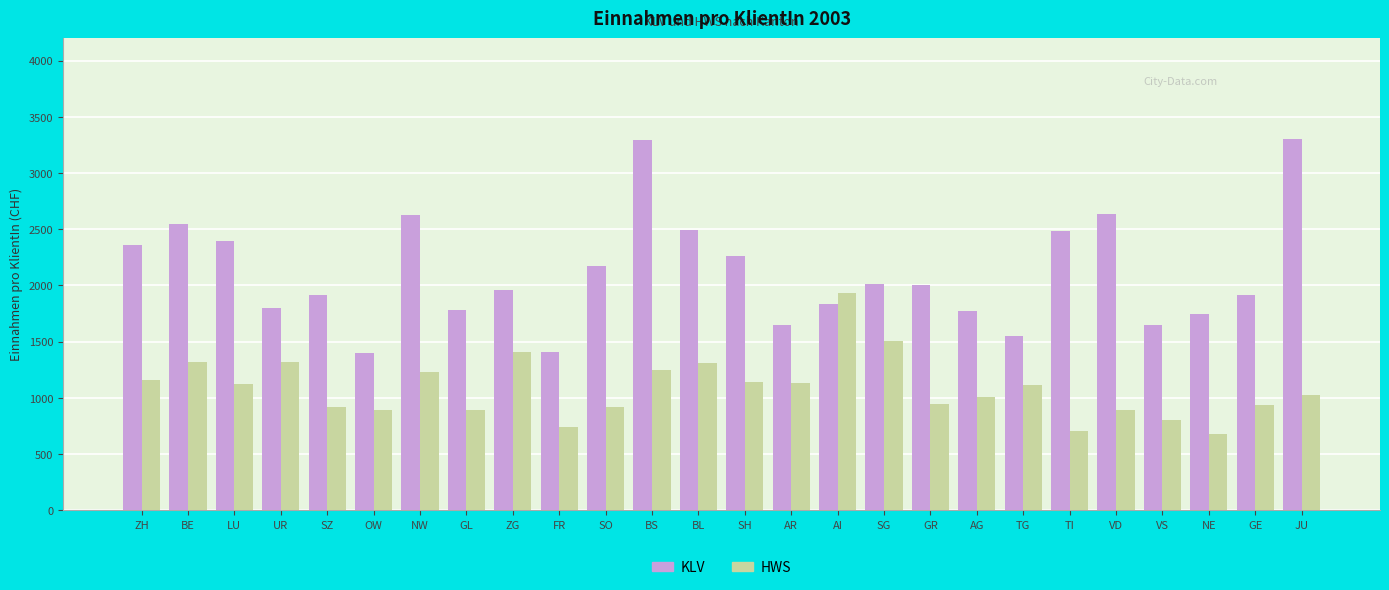

Rank the series by their average value, from highest to lowest.

KLV, HWS